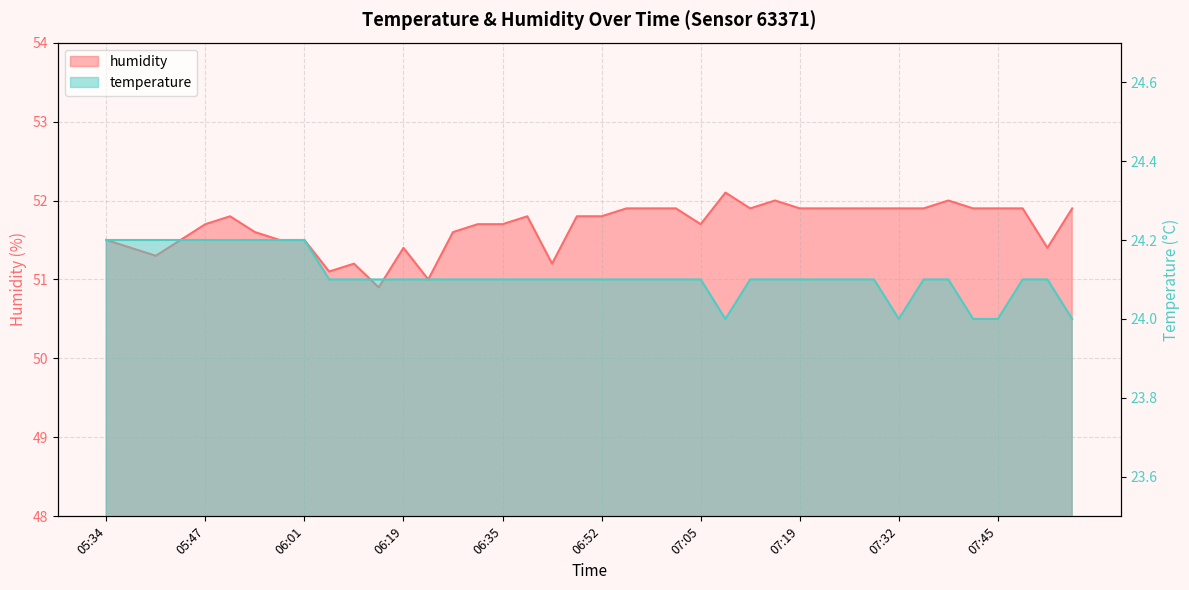

List the series in order of their overall mean, lowest first.

temperature, humidity